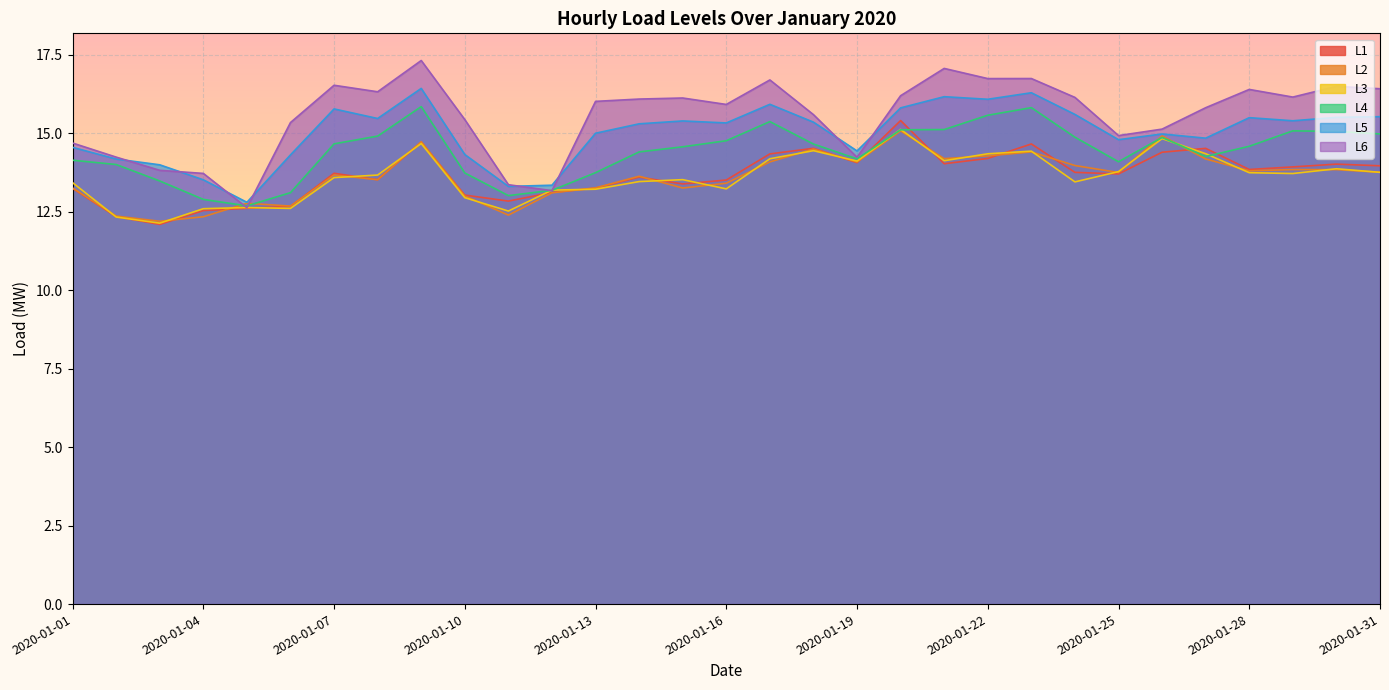

What is the average value of the L6 series?

15.5